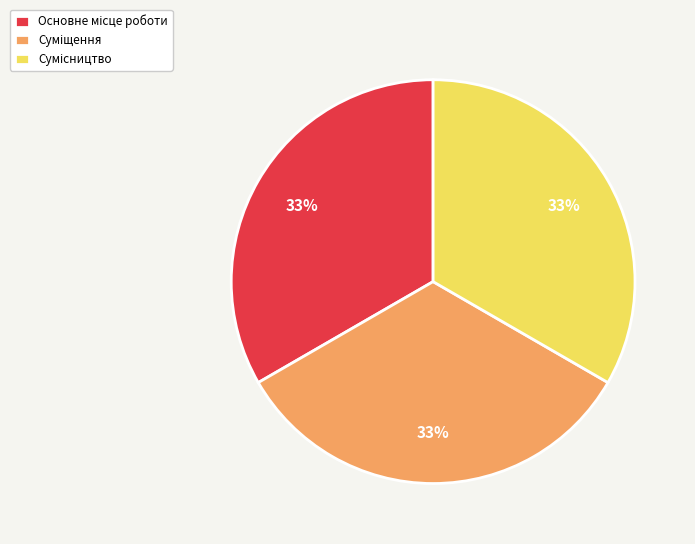

To the nearest percent, what is the average slice percentage?

33%